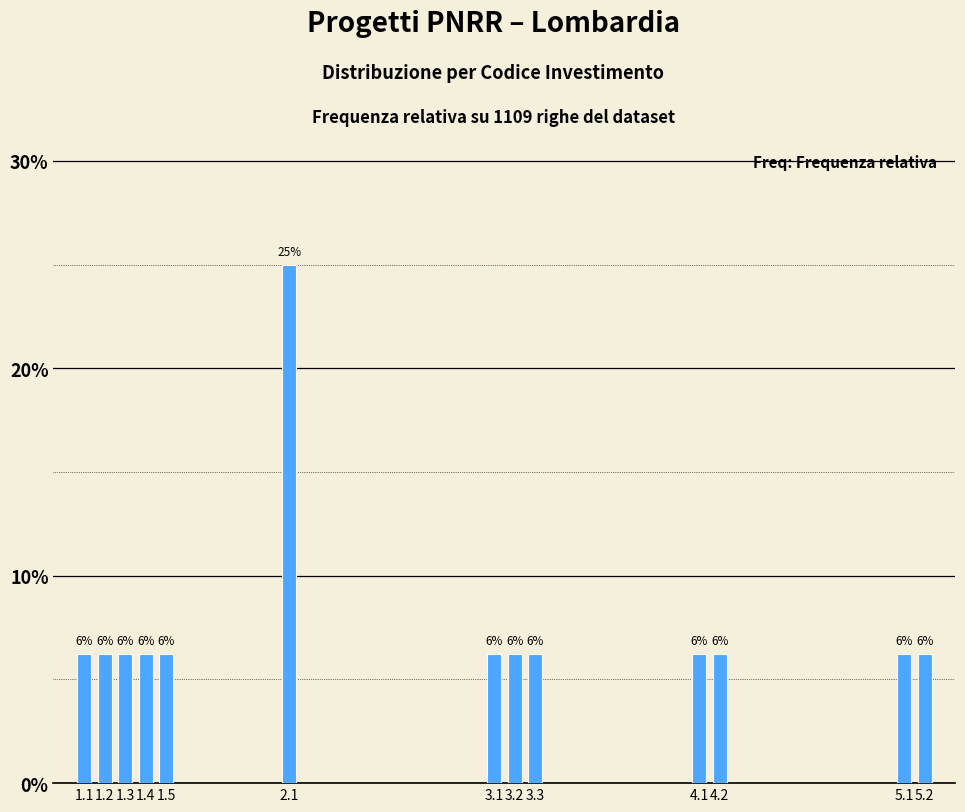

How many bars are there in total?

13